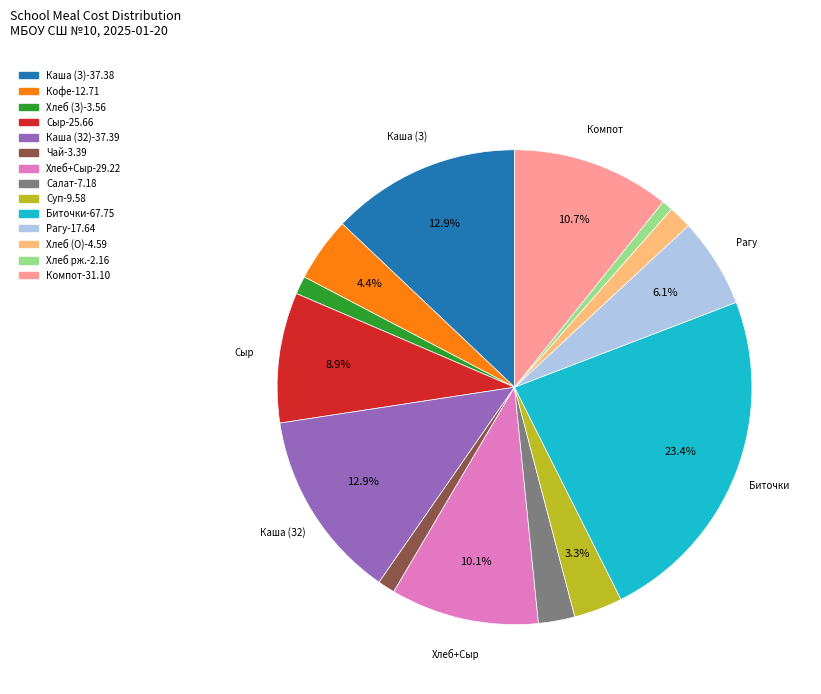

Is there a majority slice in this chart?

No